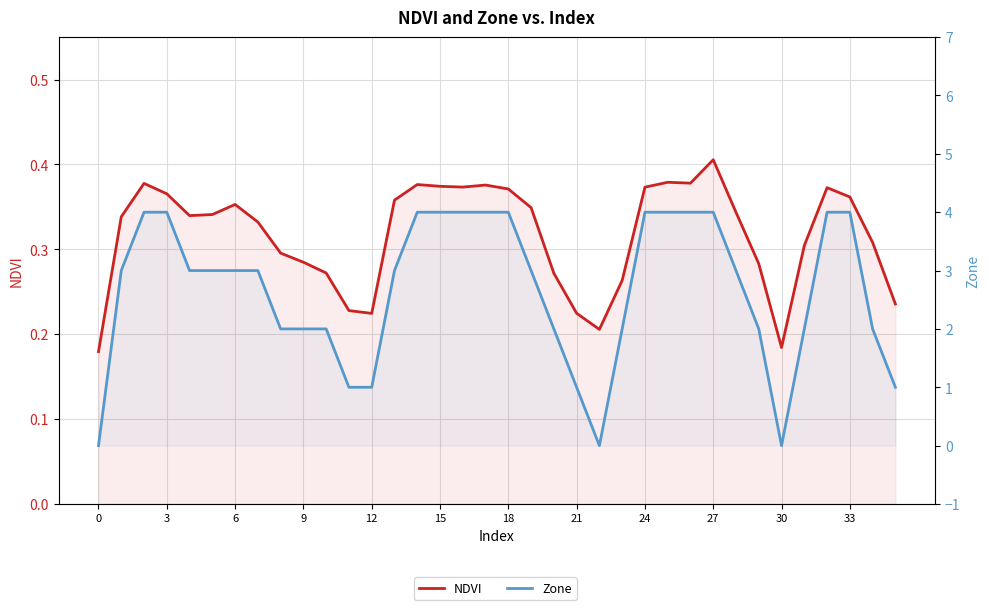

Does the chart display data point markers on the line(s)?

No